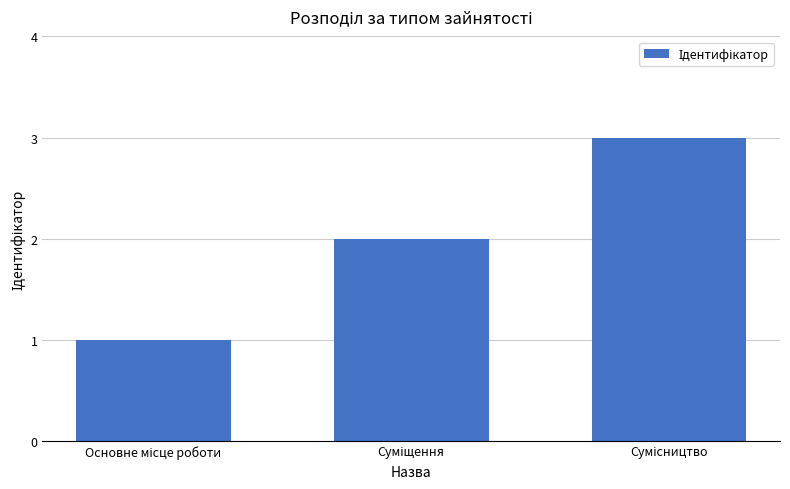

What is the greatest value displayed?

3